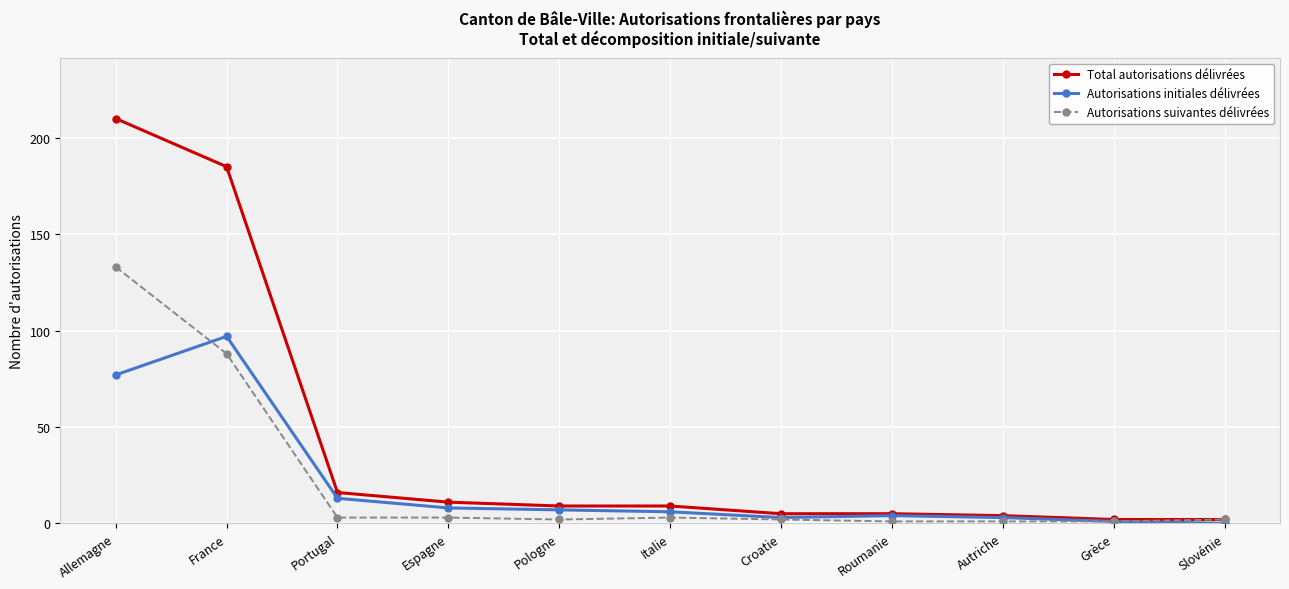

The value of Total autorisations délivrées at Portugal is 26. True or false?

False